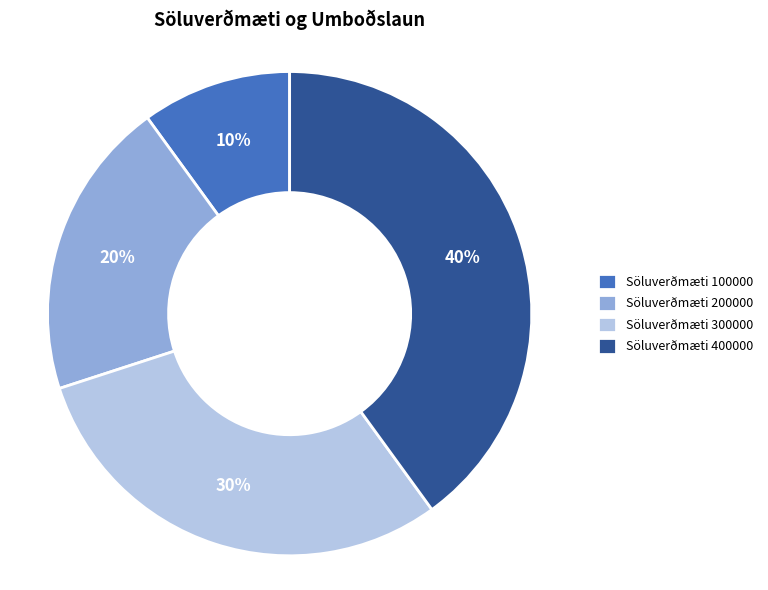

What is the ratio of the value at Söluverðmæti 100000 to the value at Söluverðmæti 300000?

0.3